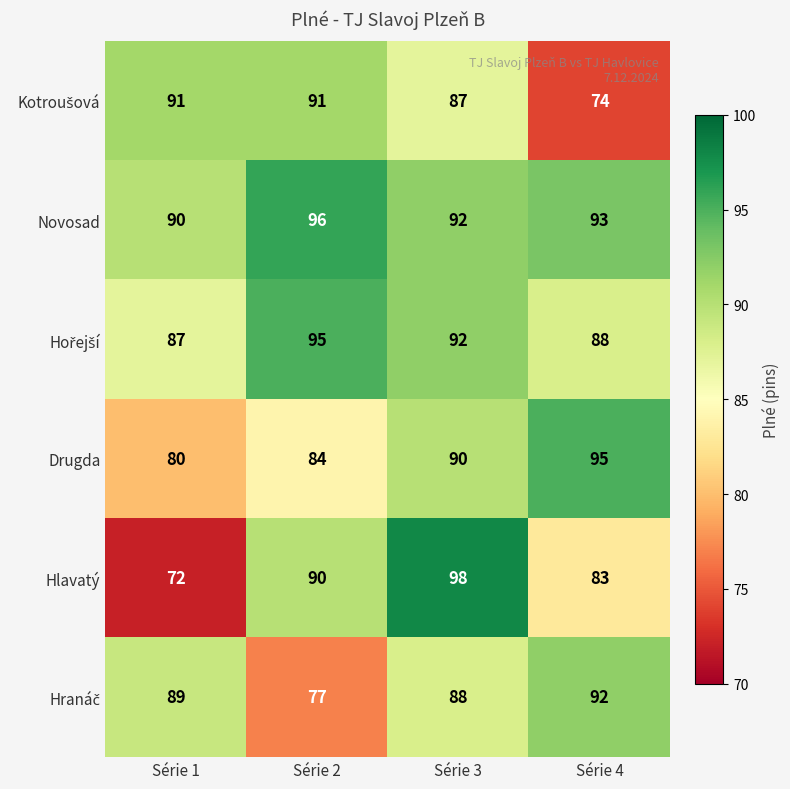

At which label is Novosad closest to 93?

Série 4